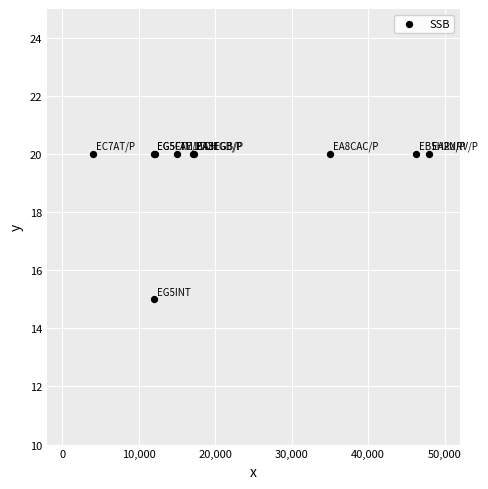

What Y value in the scatter plot is closest to 17?

15